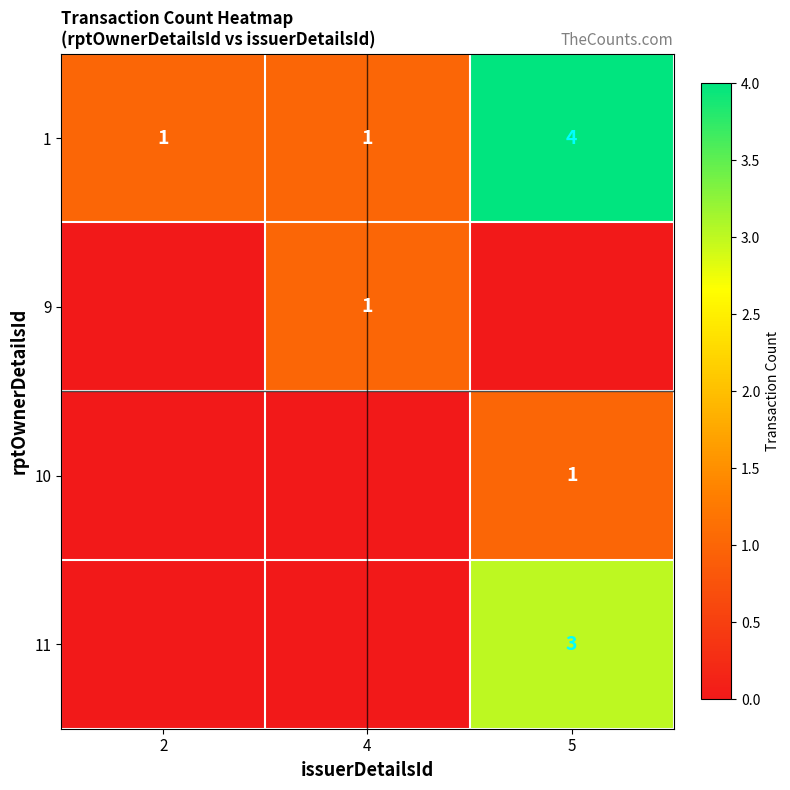

Between 5 and 4, which is larger?

5